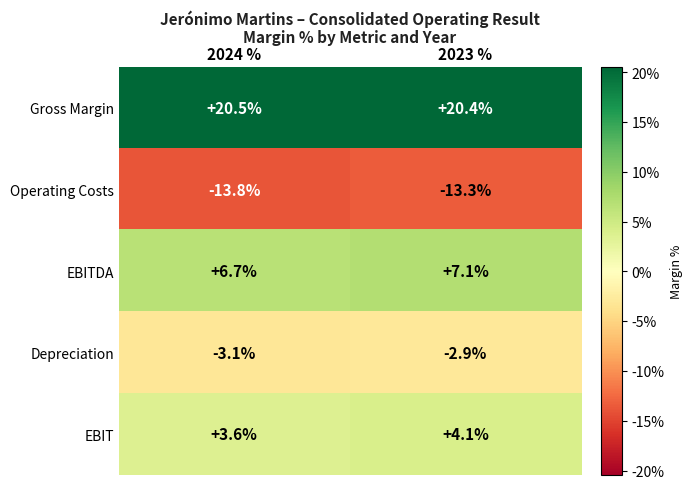

What is the sum of the EBITDA values at 2024 % and 2023 %?

13.8